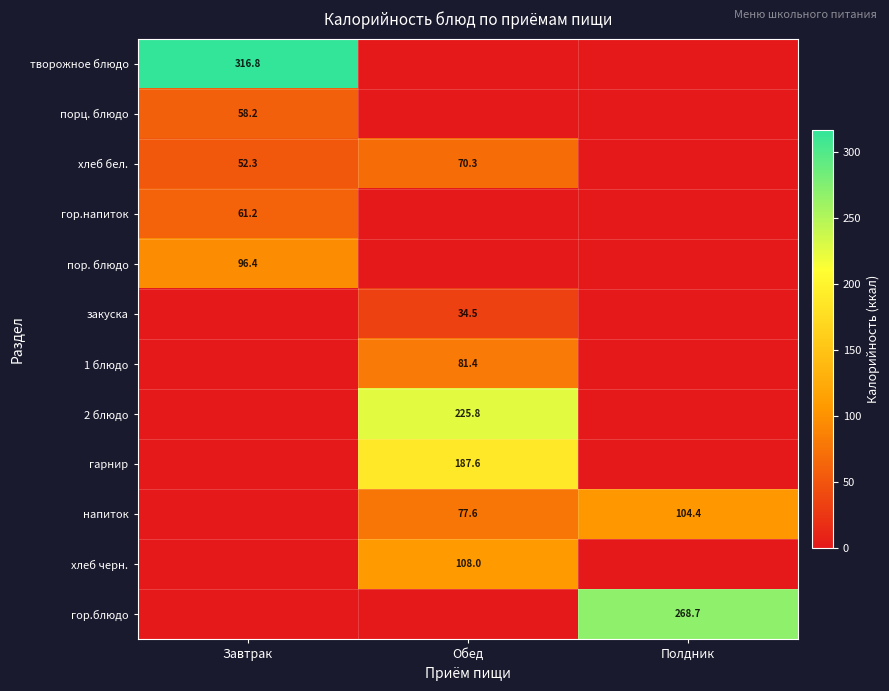

Is it true that 2 блюдо equals 225.8 at Обед?

True